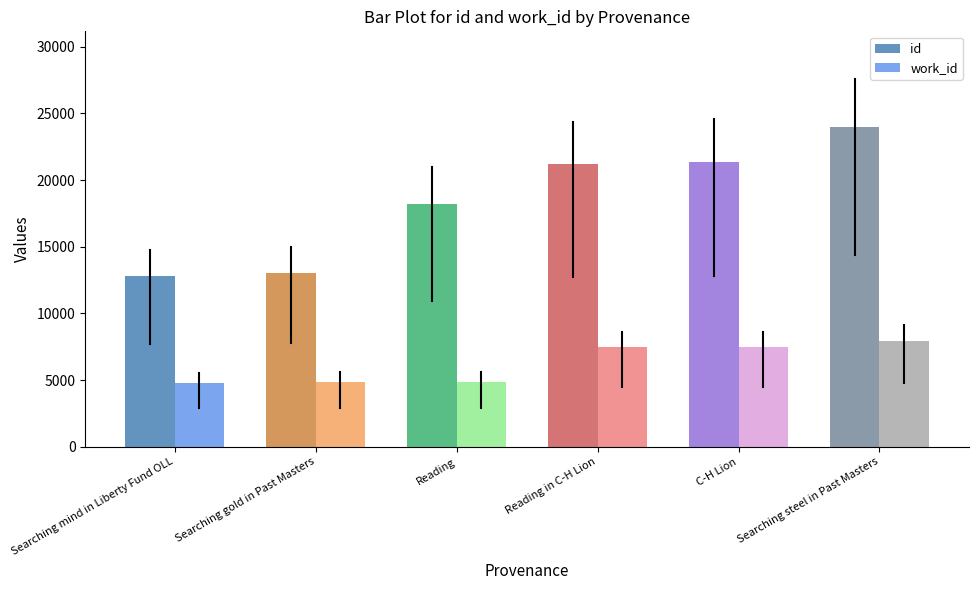

How many series are shown in this chart?

2